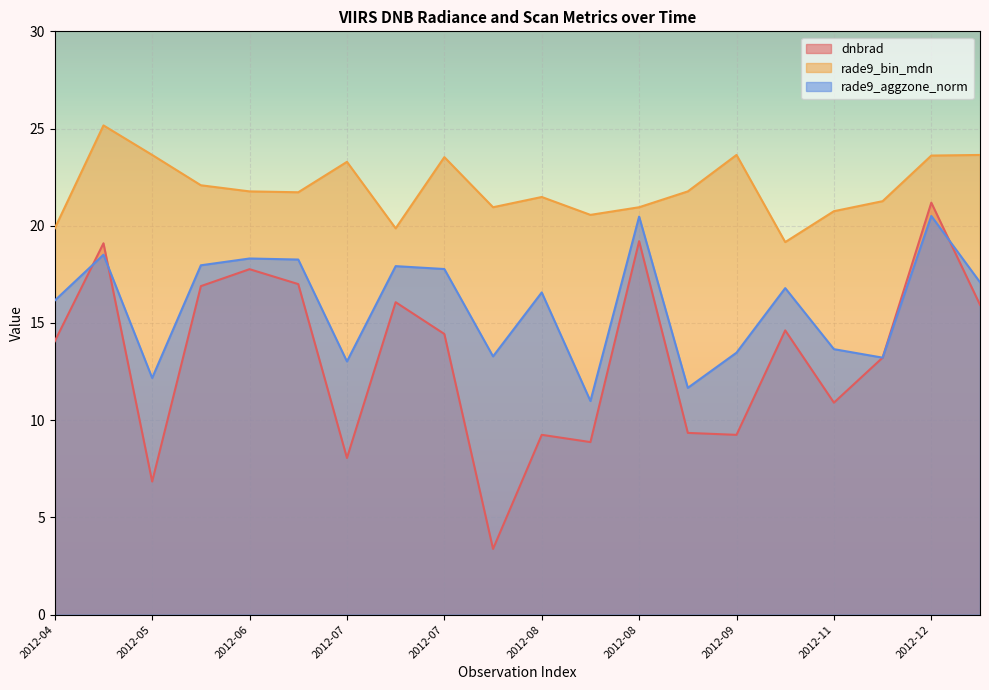

How many categories are shown in the chart?

20